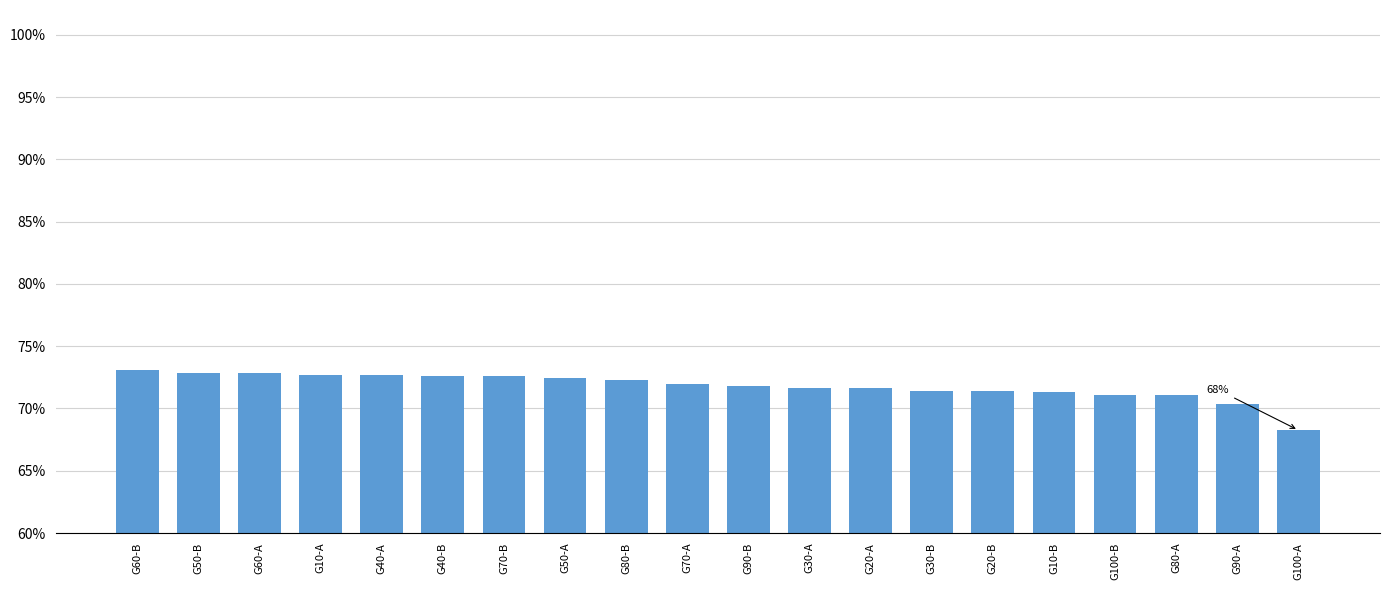

What is the change in value from G70-B to G90-B?

-0.8